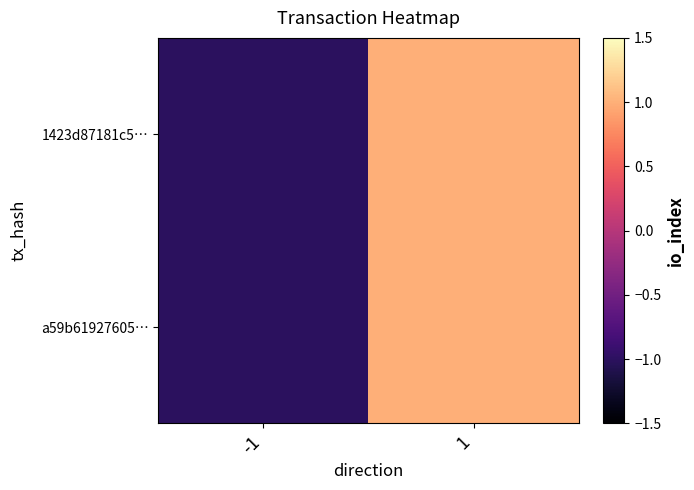

What is the total value across all series at -1?

-2